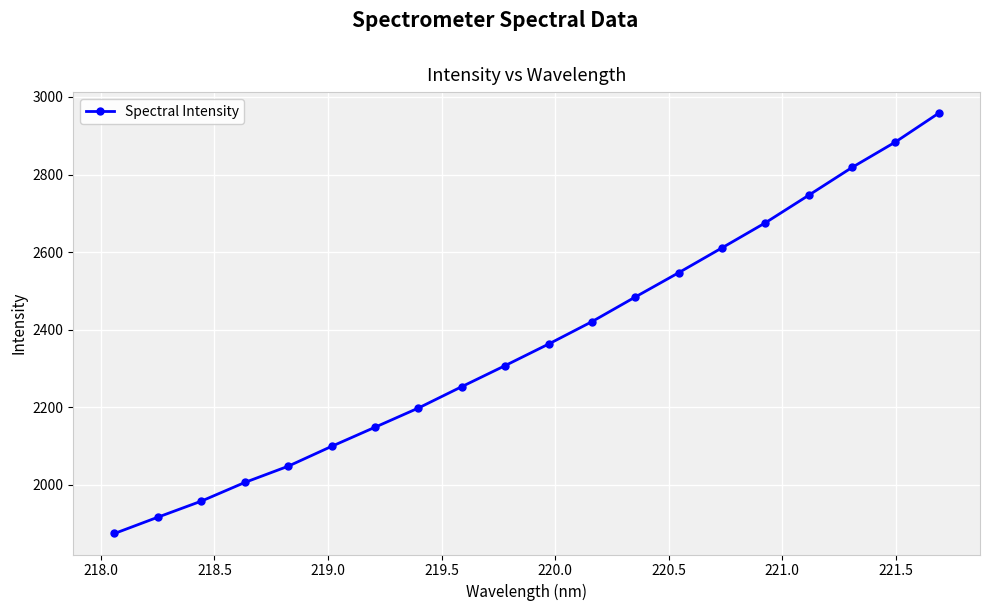

What is the smallest value displayed?

1874.6